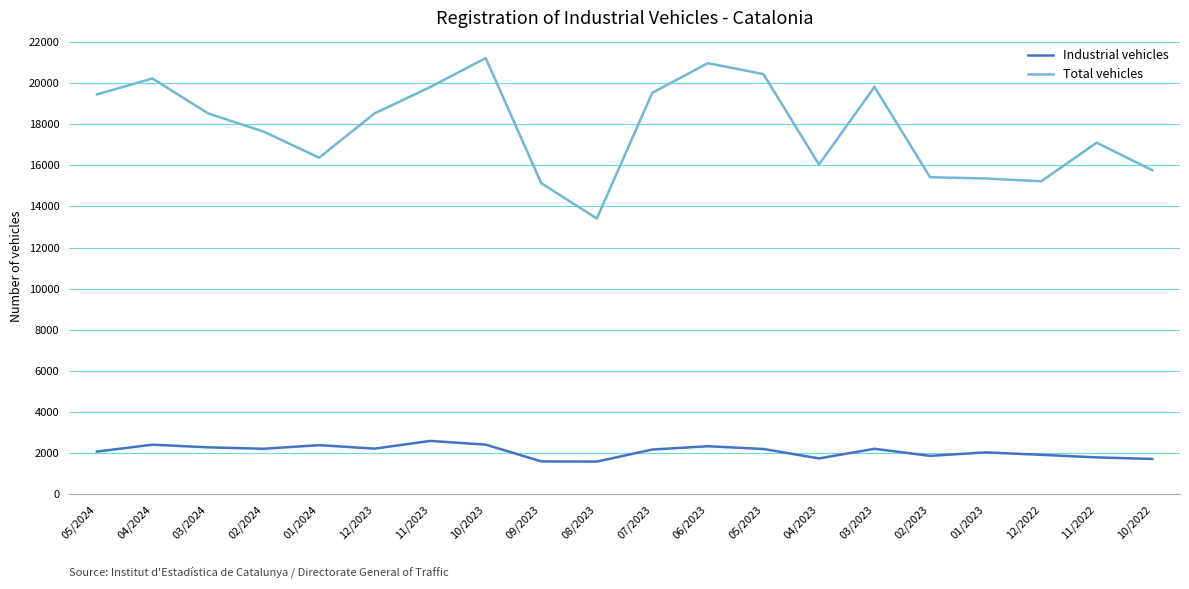

True or false: Total vehicles and Industrial vehicles cross at least once.

False